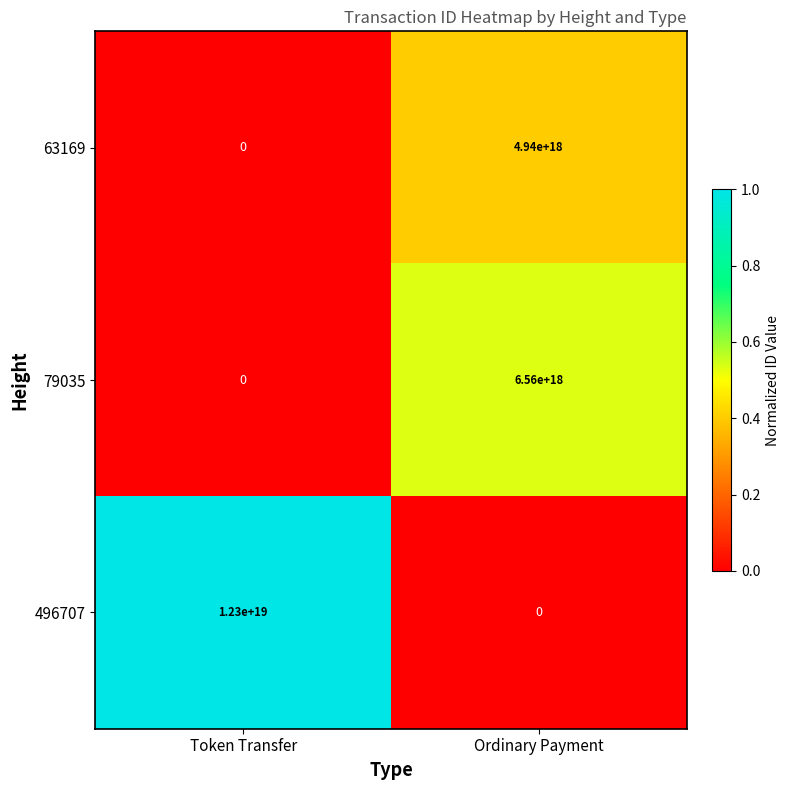

At which category is the sum across all series the highest?

Token Transfer